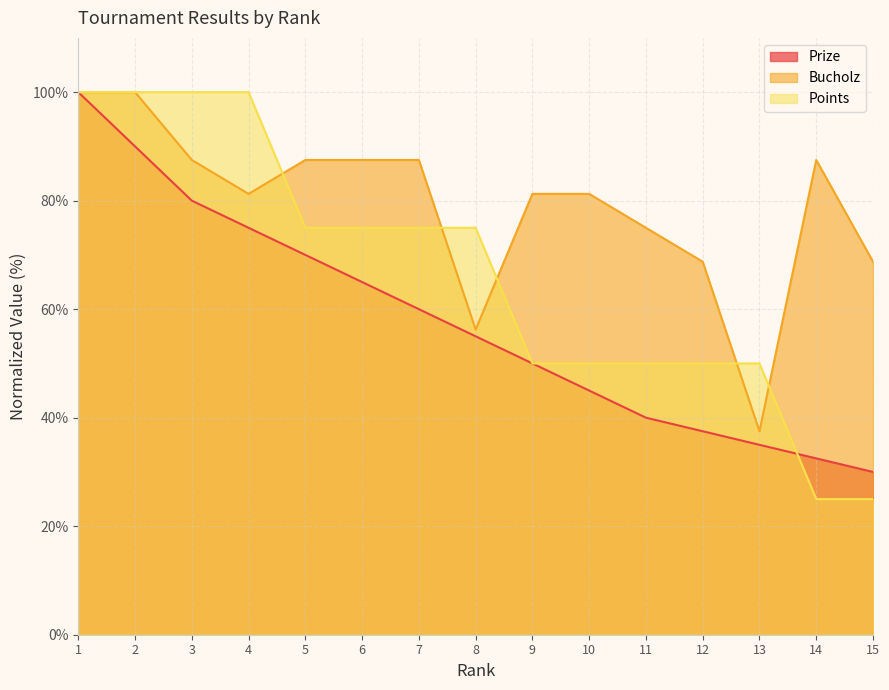

Which label corresponds to the largest value in the chart?

1